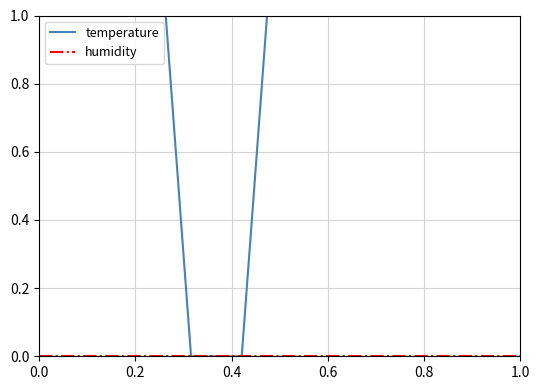

Which series has the largest total across all categories?

temperature